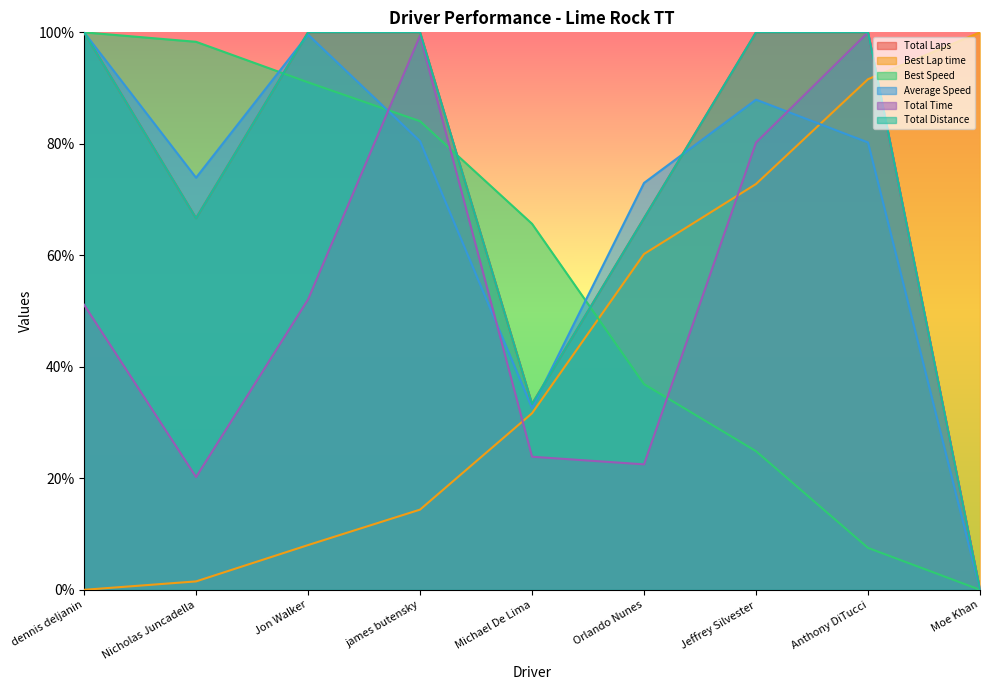

What are all the series names shown in the legend?

Total Laps, Best Lap time, Best Speed, Average Speed, Total Time, Total Distance